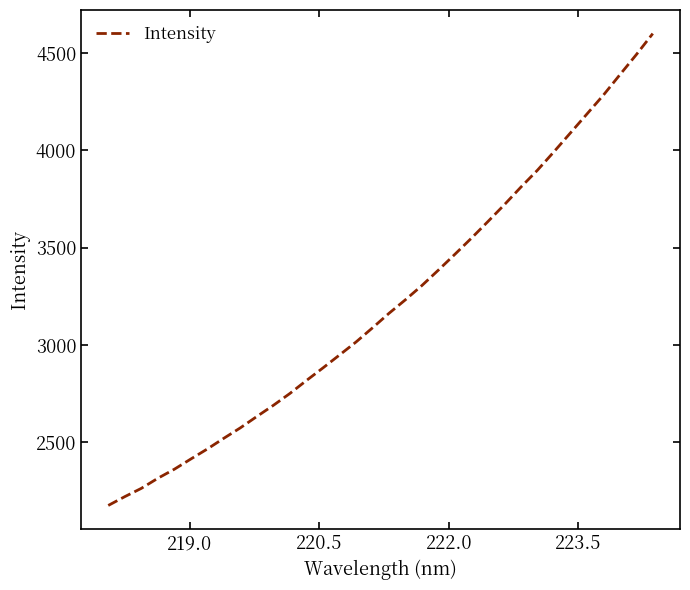

What is the smallest value displayed?

2175.9